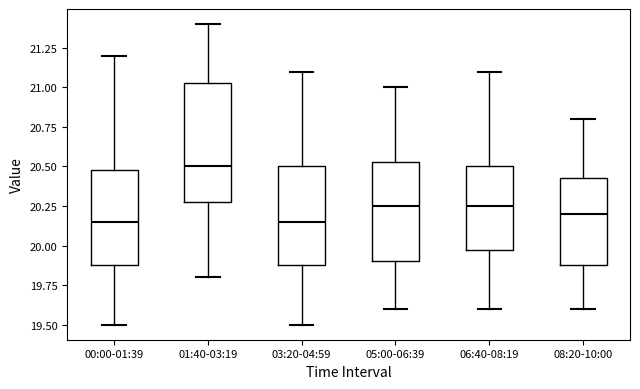

Reading left to right, transcribe this box plot: for each box, give where its median line is, the range the box spans, and where its two whiskers end, as read against the y-axis. The values are not printed on the chart, so give them approximately, as read against the axis.

00:00-01:39: median 20.15, box 19.90 to 20.50, whiskers 19.50 to 21.20
01:40-03:19: median 20.50, box 20.30 to 21.05, whiskers 19.80 to 21.40
03:20-04:59: median 20.15, box 19.90 to 20.50, whiskers 19.50 to 21.10
05:00-06:39: median 20.25, box 19.90 to 20.55, whiskers 19.60 to 21.00
06:40-08:19: median 20.25, box 20.00 to 20.50, whiskers 19.60 to 21.10
08:20-10:00: median 20.20, box 19.90 to 20.45, whiskers 19.60 to 20.80